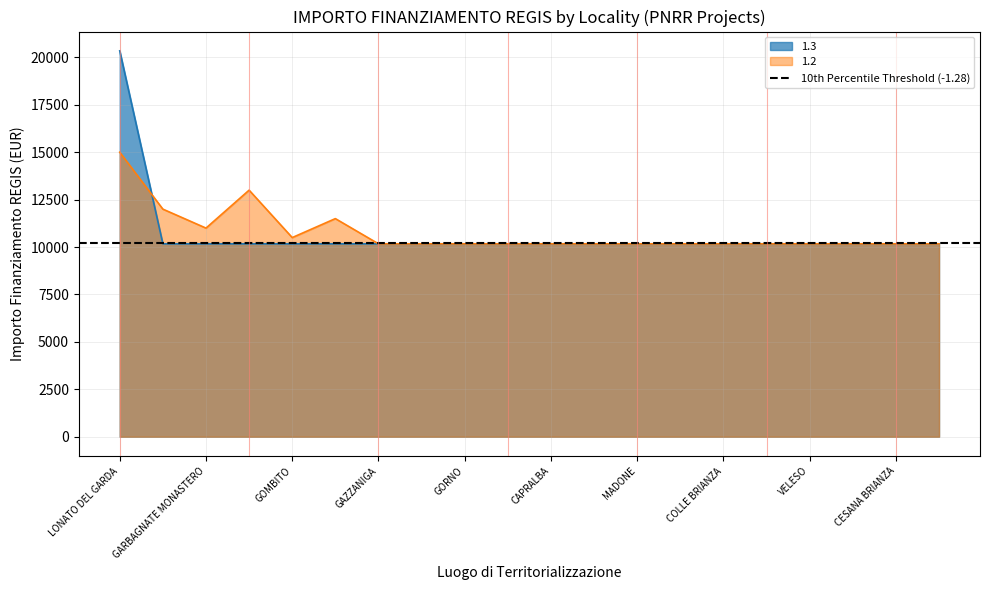

What is the difference between the second highest and second lowest values in the 1.2 series?

2828